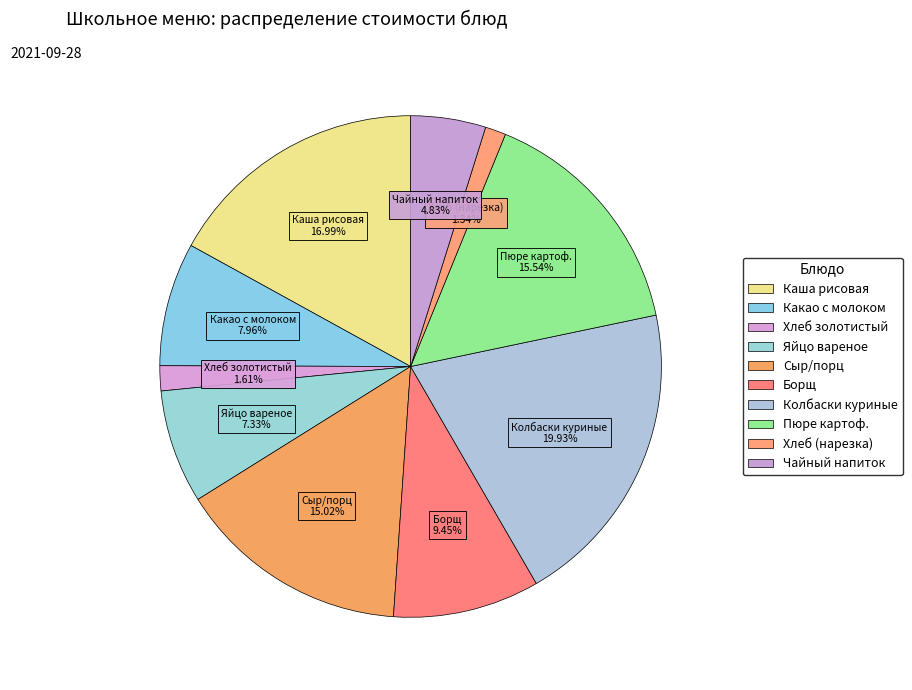

Count the number of slices in the pie.

10